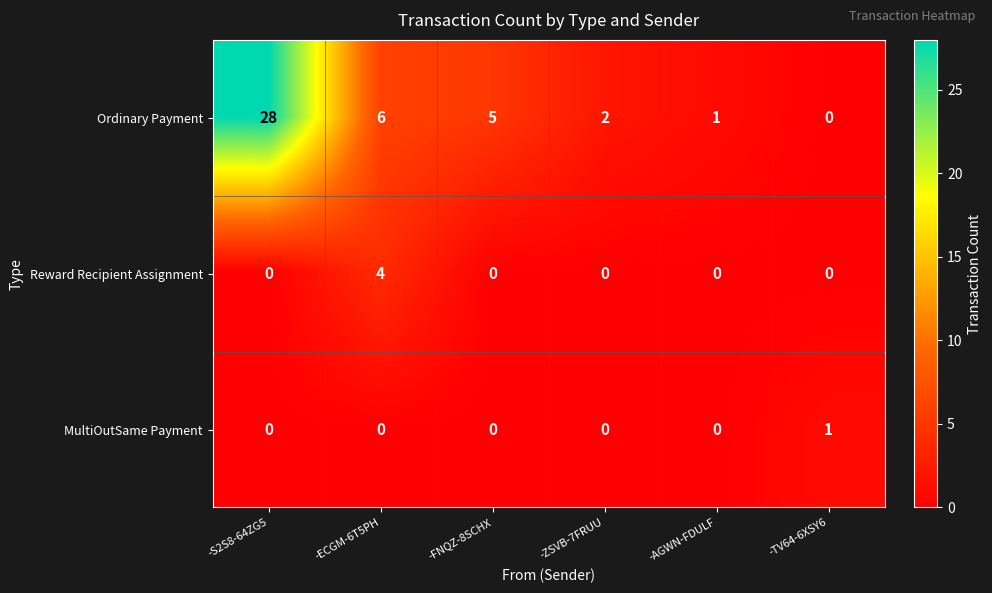

Which series has the widest spread of values?

Ordinary Payment